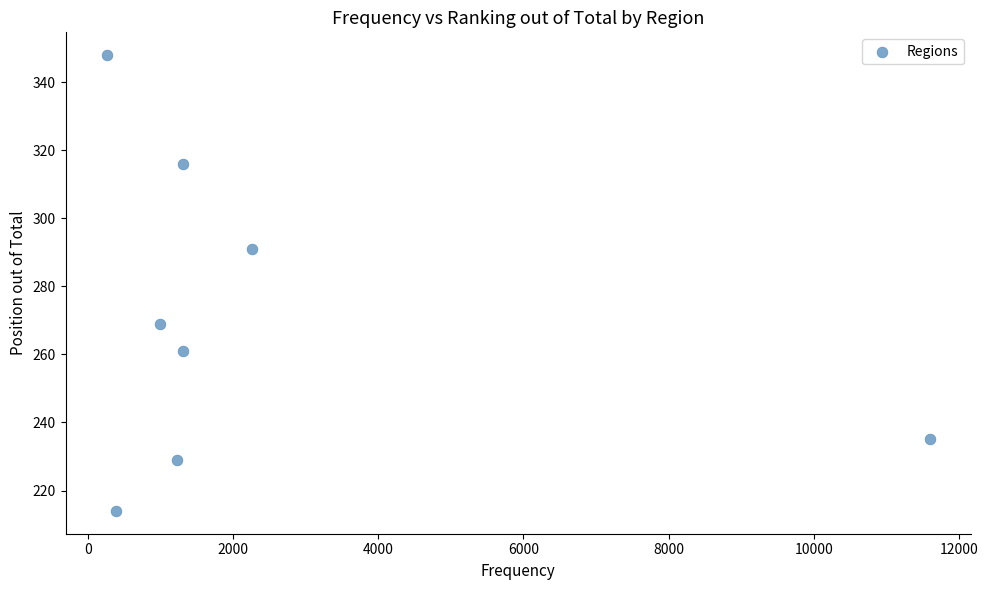

What Y value in the scatter plot is closest to 281?

291